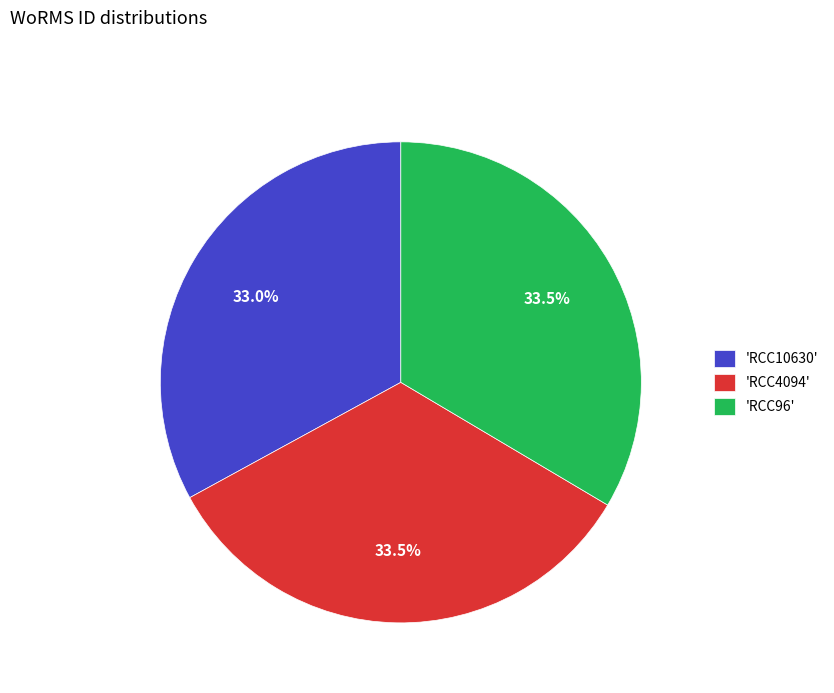

Does 'RCC96' account for over 50% of the chart?

No